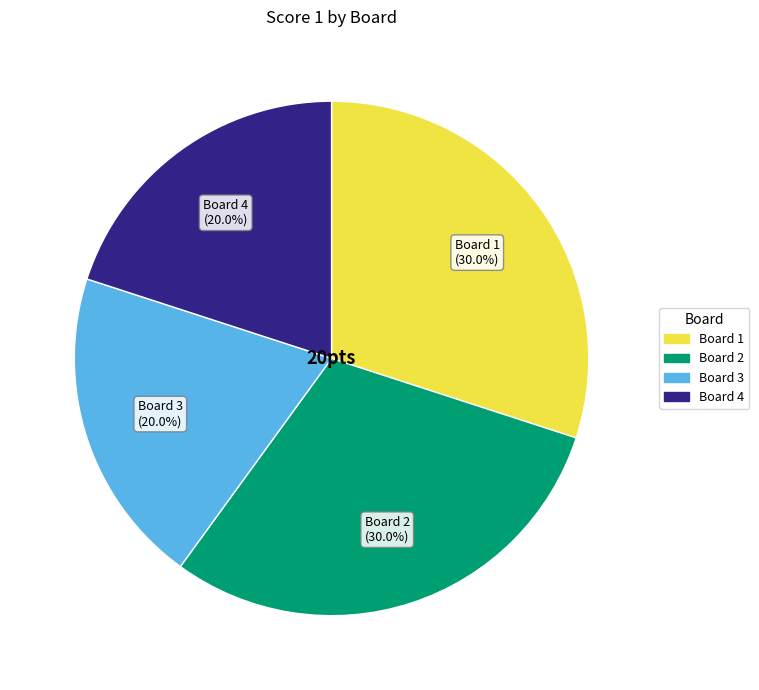

The Board 3 slice represents 26% of the pie. True or false?

False